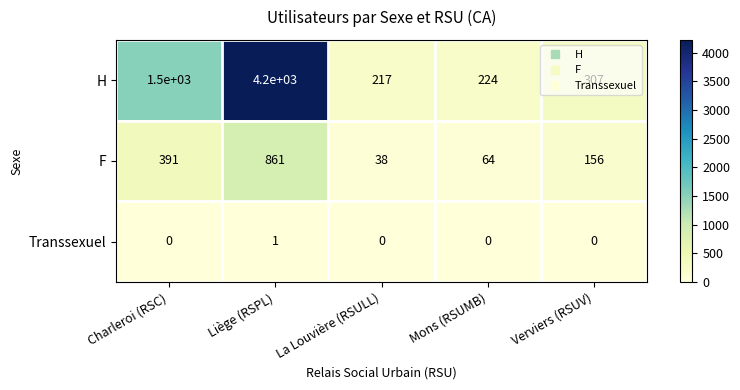

At which label is F closest to 449?

Charleroi (RSC)